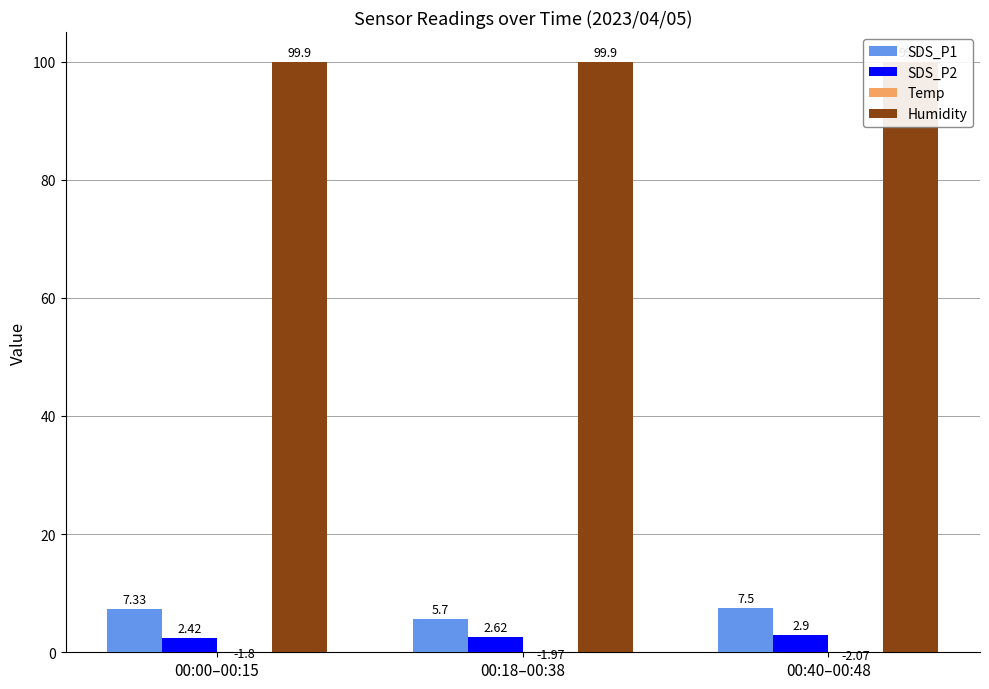

At which label does Temp reach its peak?

00:00–00:15